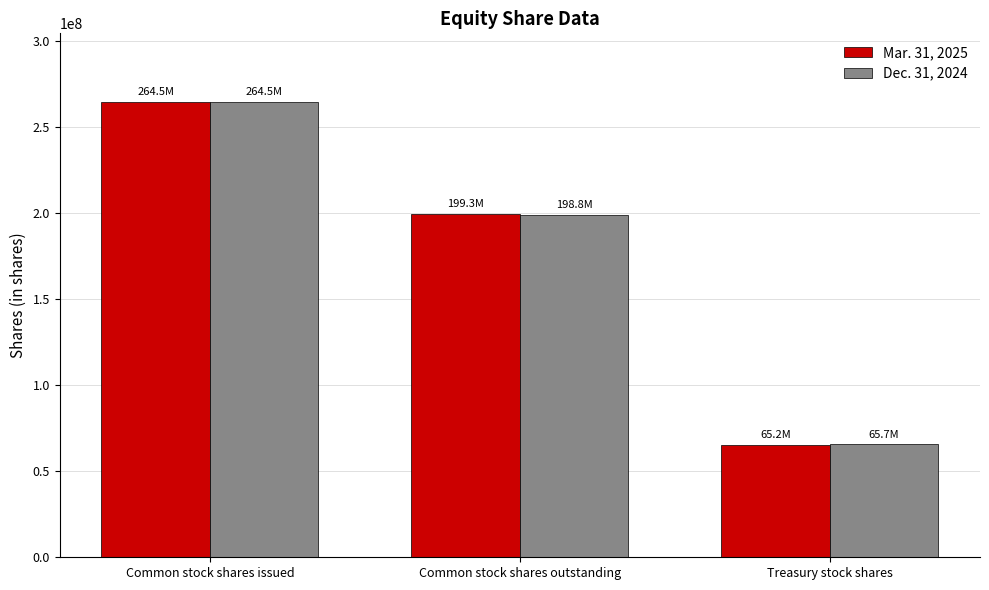

What is the value of the Dec. 31, 2024 bar at the 2nd from the left?

198800000